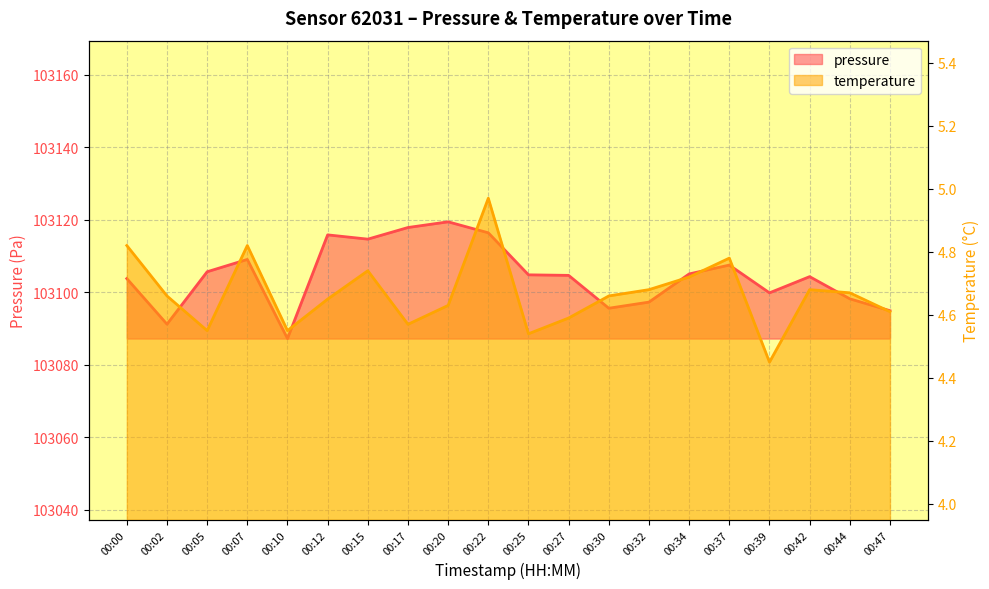

True or false: pressure and temperature cross at least once.

False